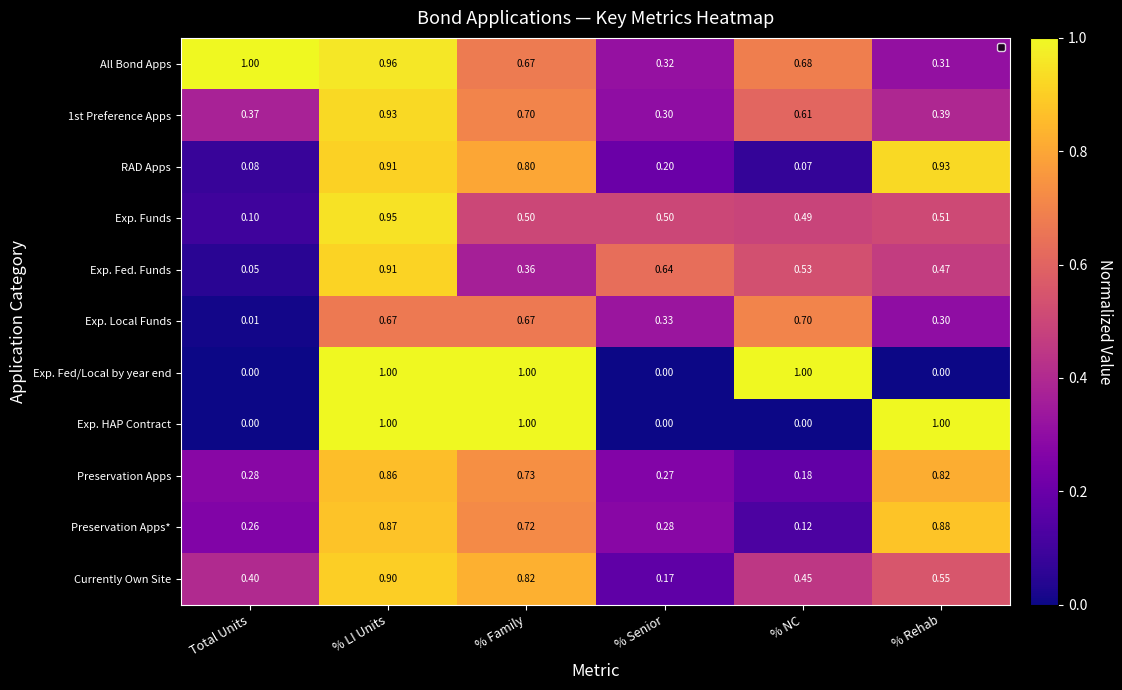

At which label does Exp. Local Funds reach its minimum?

Total Units